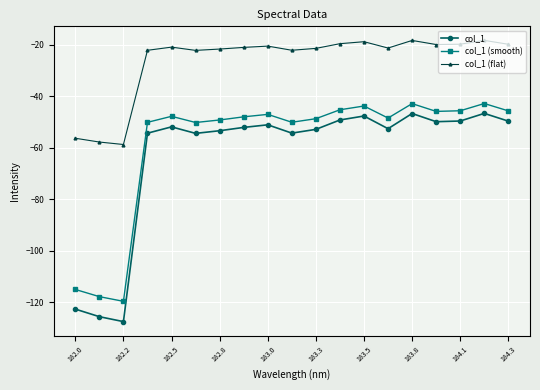

What is the difference between the maximum and minimum values in the col_1 (smooth) series?

76.8